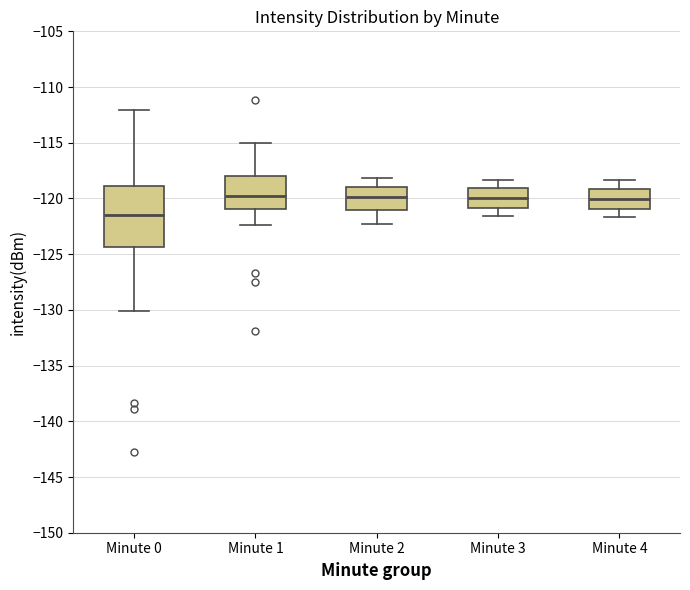

Comparing the boxes themselves (not the whiskers), which one is the tallest?

Minute 0